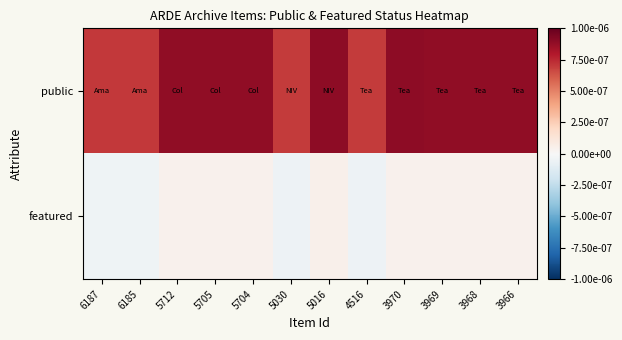

Rank the series by their average value, from highest to lowest.

public, featured